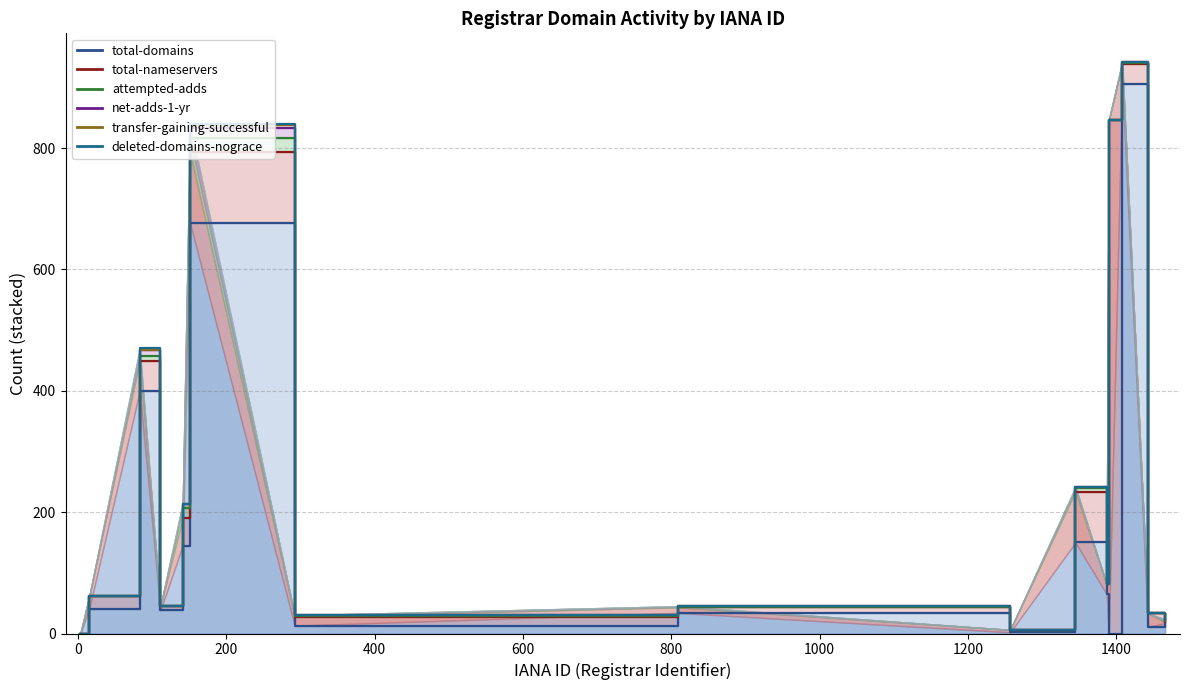

What are all the series names shown in the legend?

total-domains, total-nameservers, attempted-adds, net-adds-1-yr, transfer-gaining-successful, deleted-domains-nograce